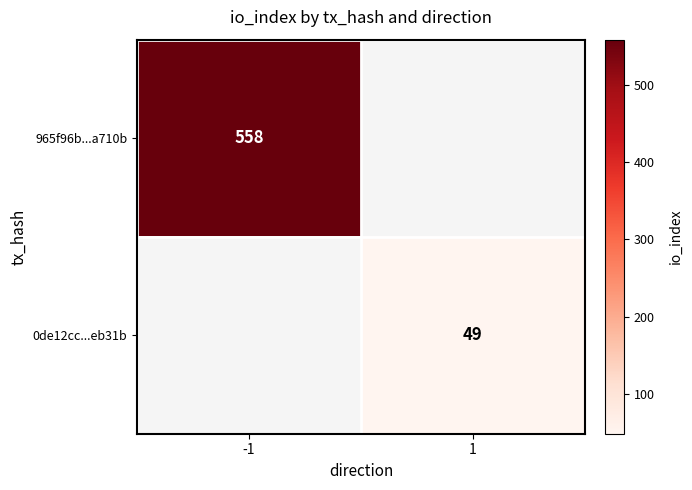

True or false: 0de12cc...eb31b has a value of 49 at 1.

True